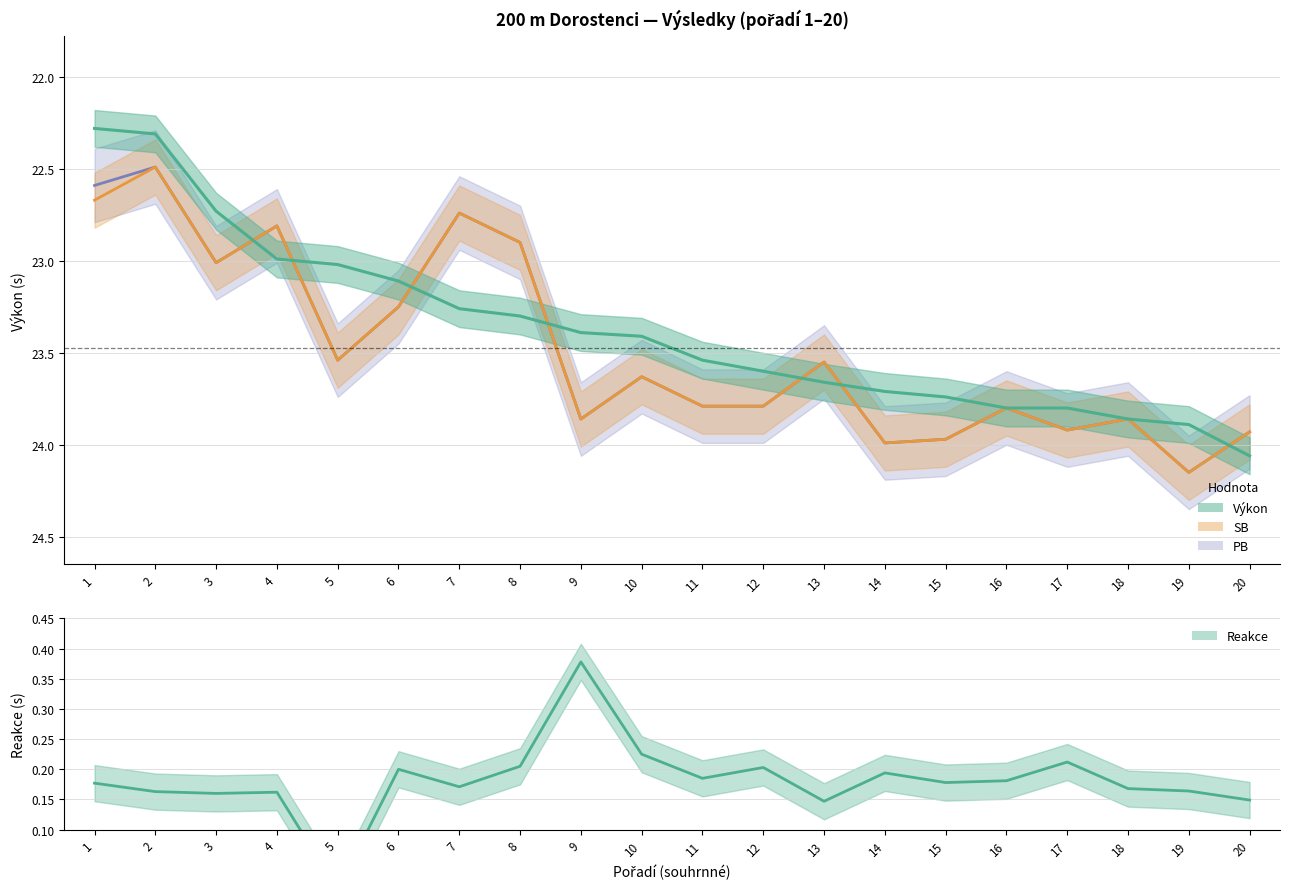

At which category does the chart reach its peak across all series?

9